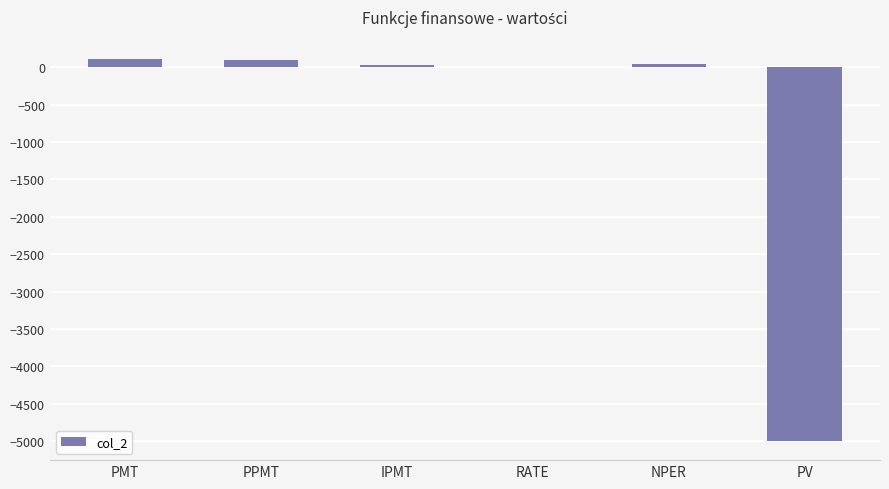

What is the sum of all values?

-4717.1